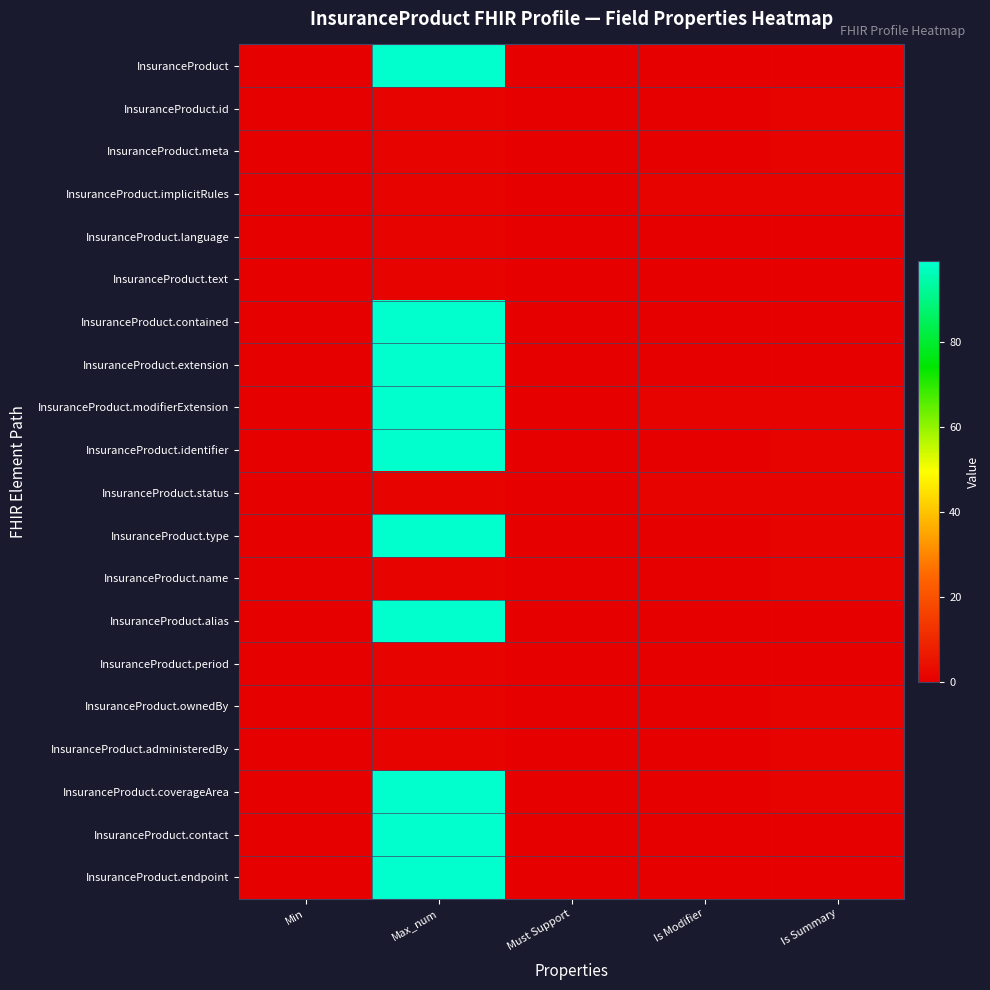

What is the total value across all series at Is Summary?

11